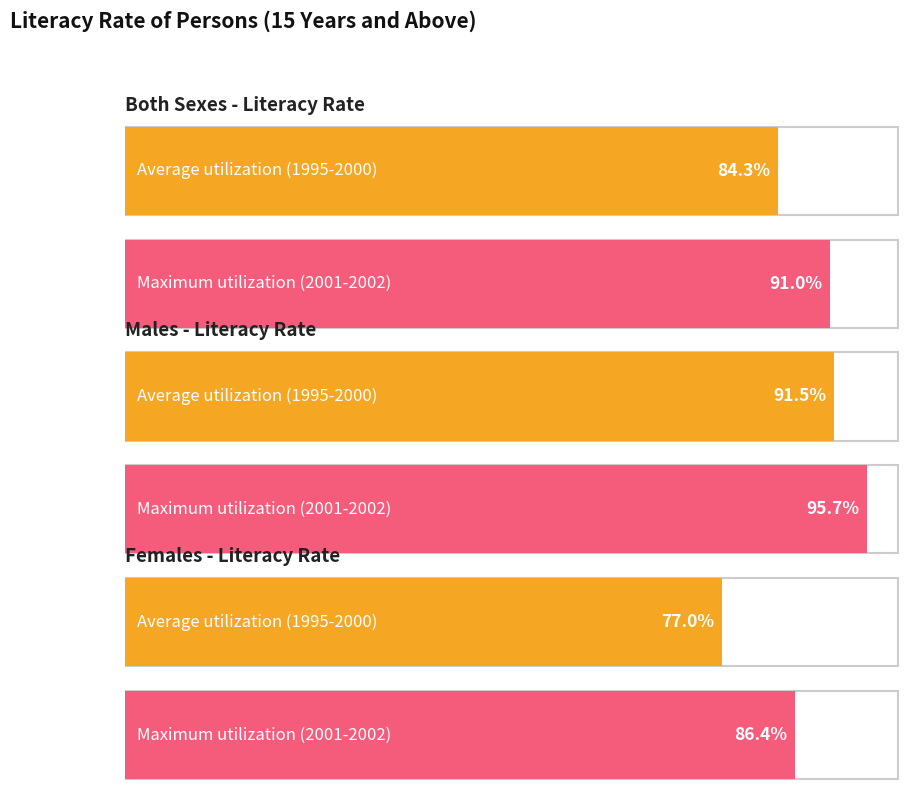

The Both Sexes Total series shows 91.0 at 2002. True or false?

True